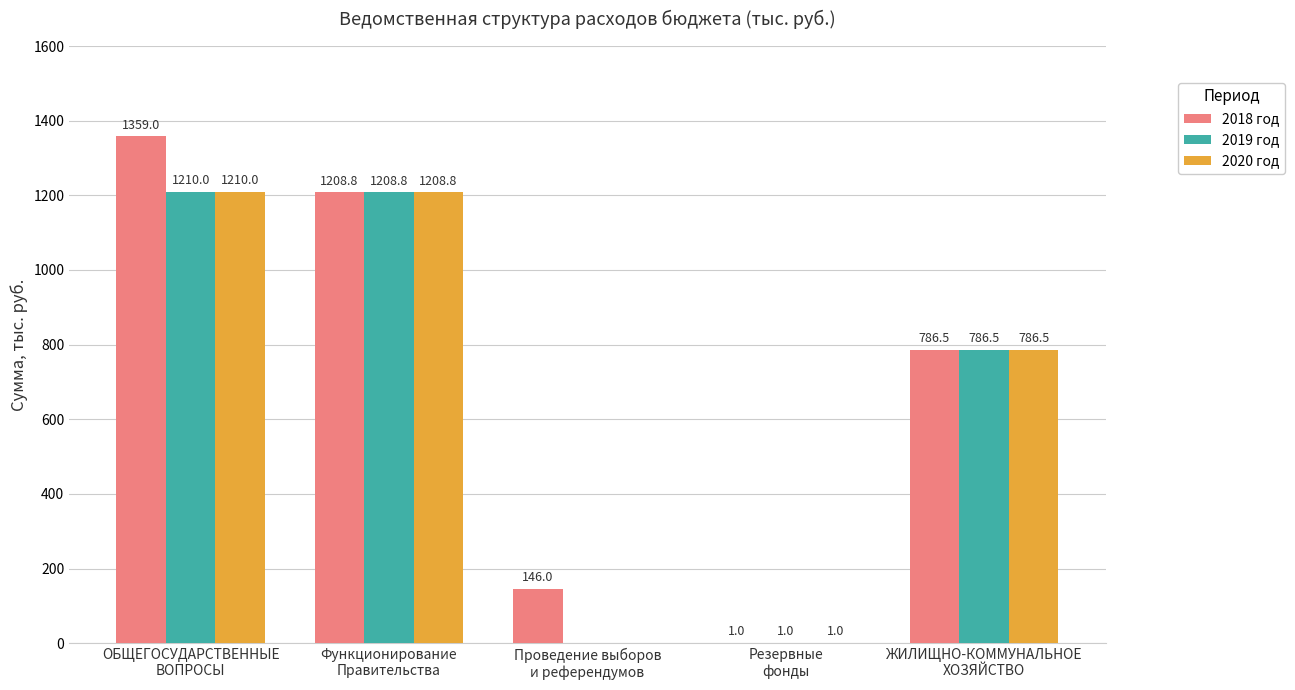

Is the value of 2020 год at Резервные
фонды greater than the value of 2018 год at ЖИЛИЩНО-КОММУНАЛЬНОЕ
ХОЗЯЙСТВО?

No